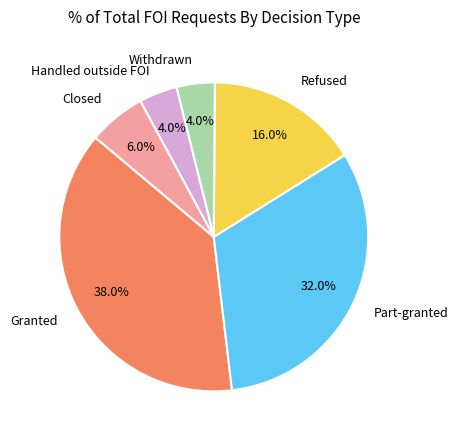

Is there any slice that represents more than half of the pie?

No